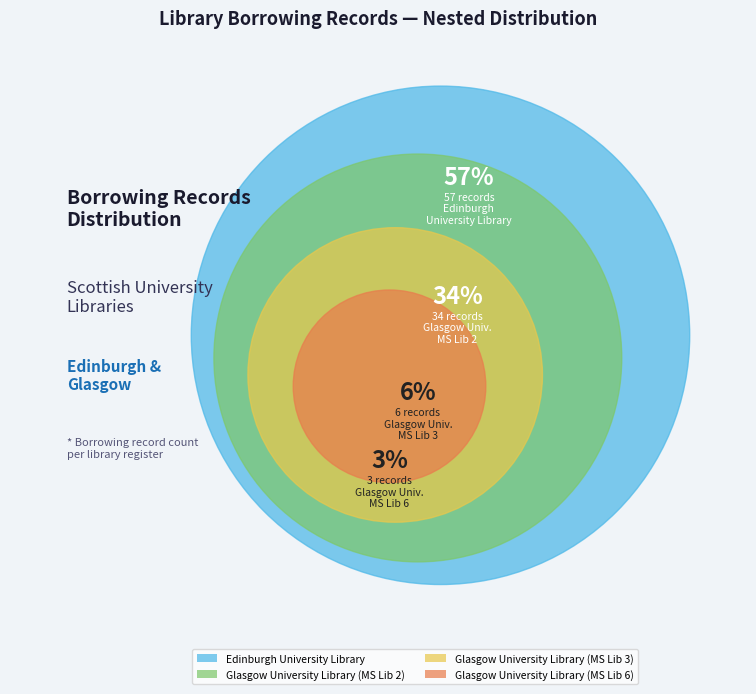

Which slice is the smallest?

Glasgow University Library (MS Lib 6)